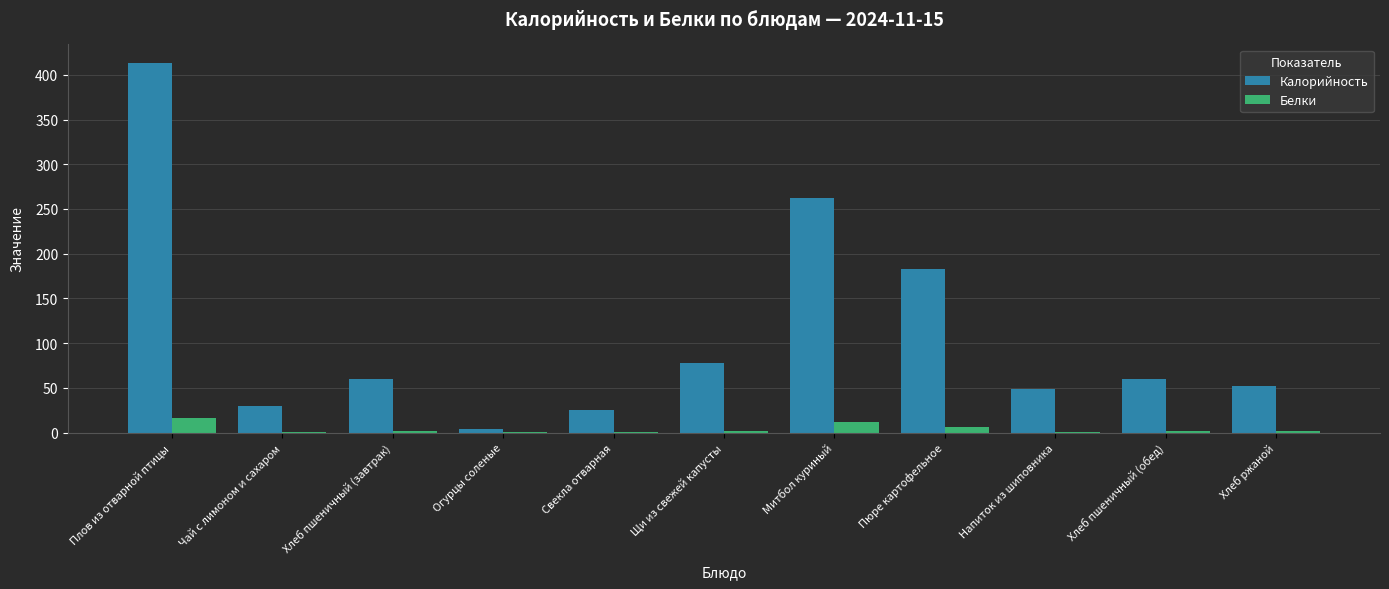

What is the maximum value for Белки?

16.6